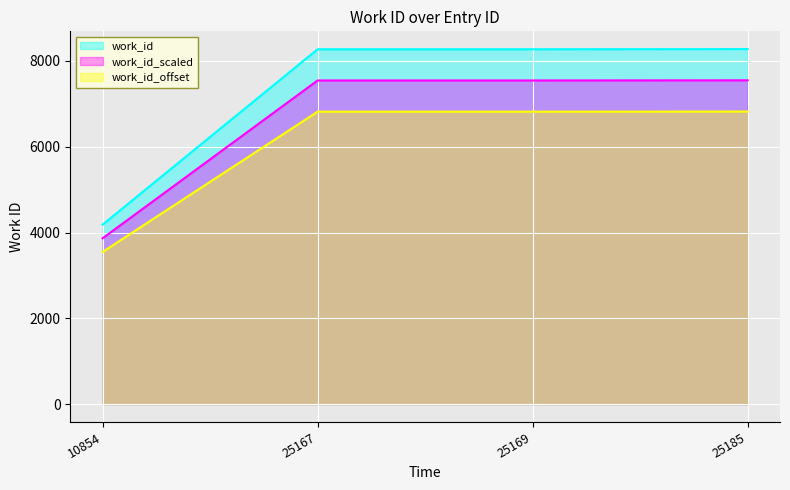

How many data points are above 8270?

1